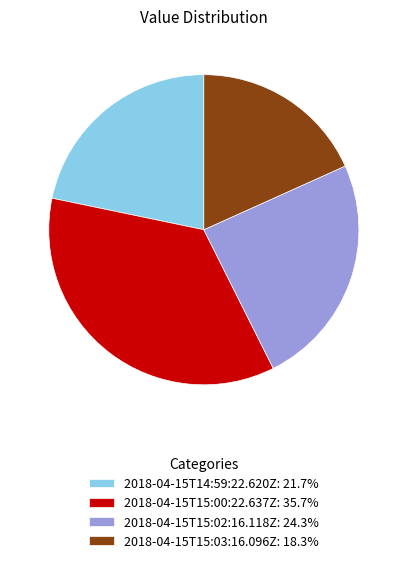

What is the ratio of the value at 2018-04-15T14:59:22.620Z: 21.7% to the value at 2018-04-15T15:00:22.637Z: 35.7%?

0.6